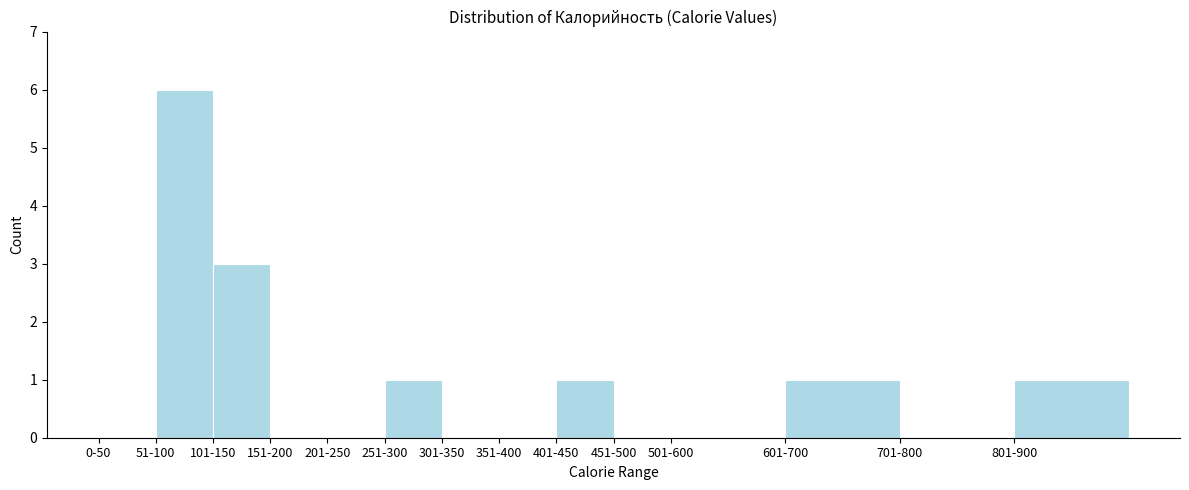

Reading left to right, what are all the values shown in this chart?

0-50=0	51-100=6	101-150=3	151-200=0	201-250=0	251-300=1	301-350=0	351-400=0	401-450=1	451-500=0	501-600=0	601-700=1	701-800=0	801-900=1